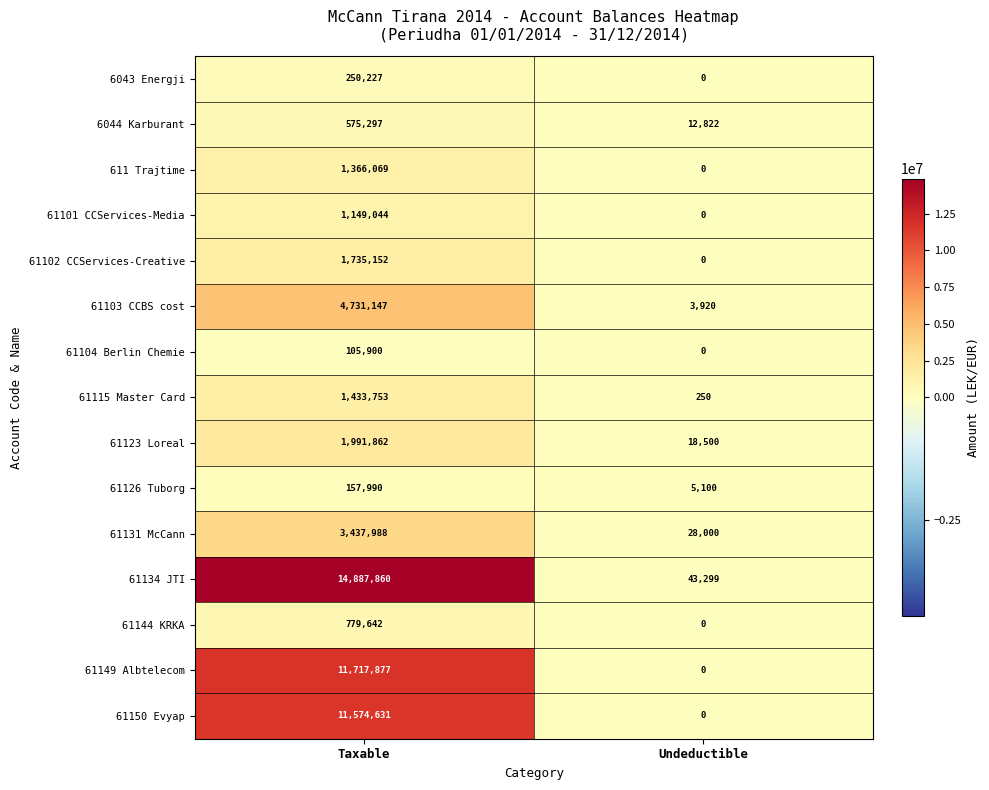

At how many categories does at least one series exceed 3568854?

1